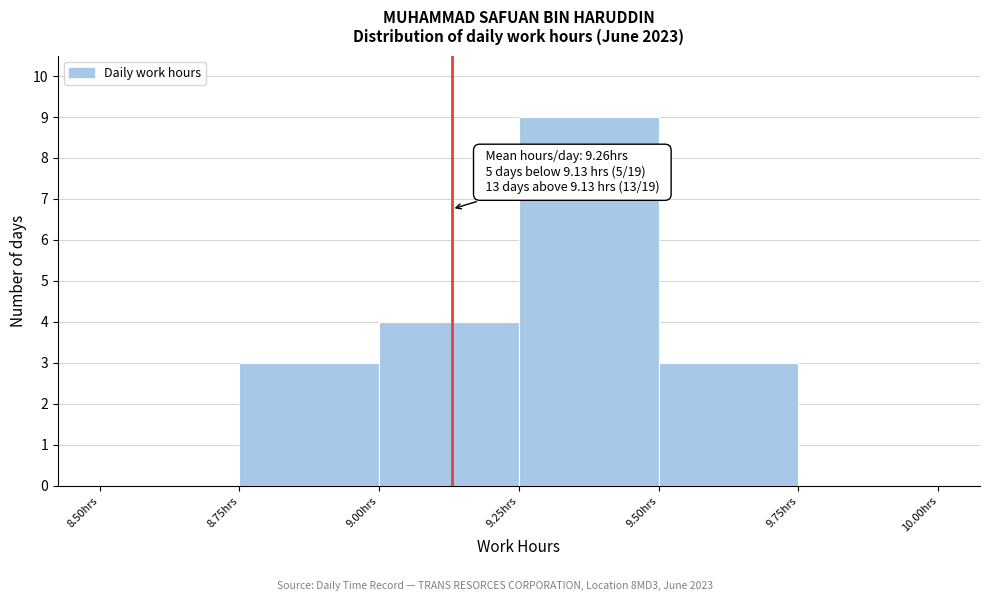

Which range on the x-axis has the tallest bar?

9.25 to 9.50